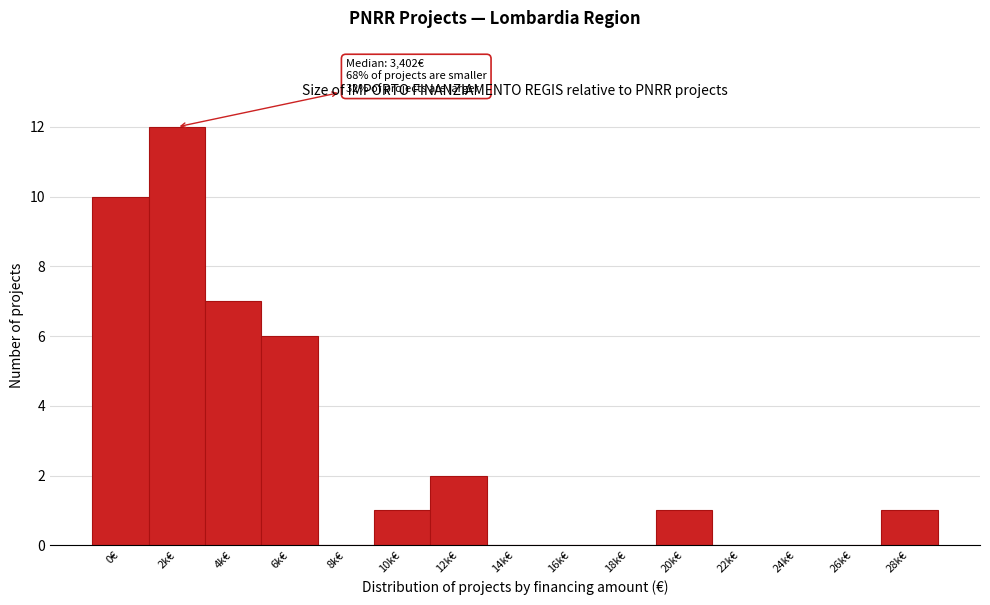

Reading left to right, transcribe all the data shown in this chart.

0€=10	2k€=12	4k€=7	6k€=6	8k€=0	10k€=1	12k€=2	14k€=0	16k€=0	18k€=0	20k€=1	22k€=0	24k€=0	26k€=0	28k€=1